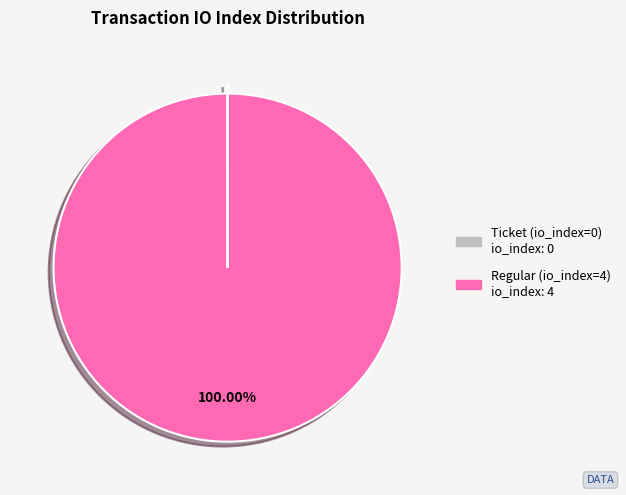

Does any single category account for the majority?

Yes